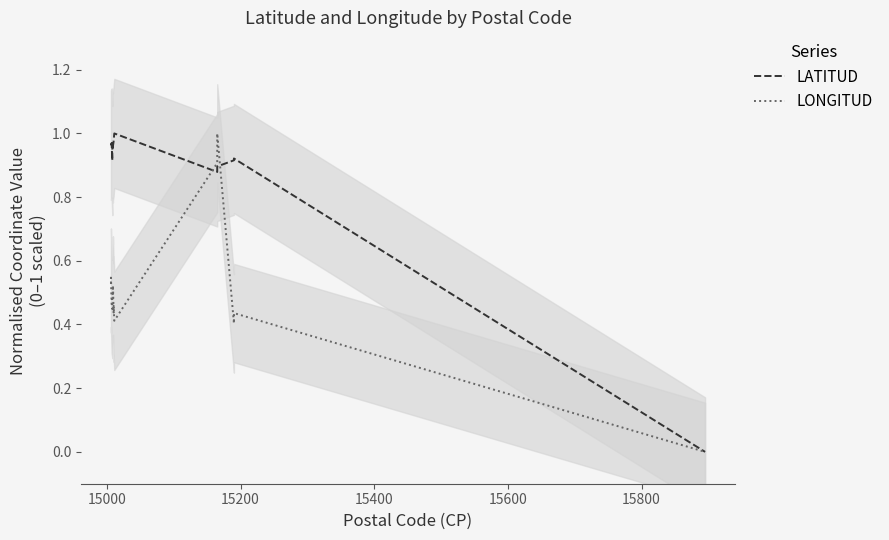

How many lines are shown in the chart?

2